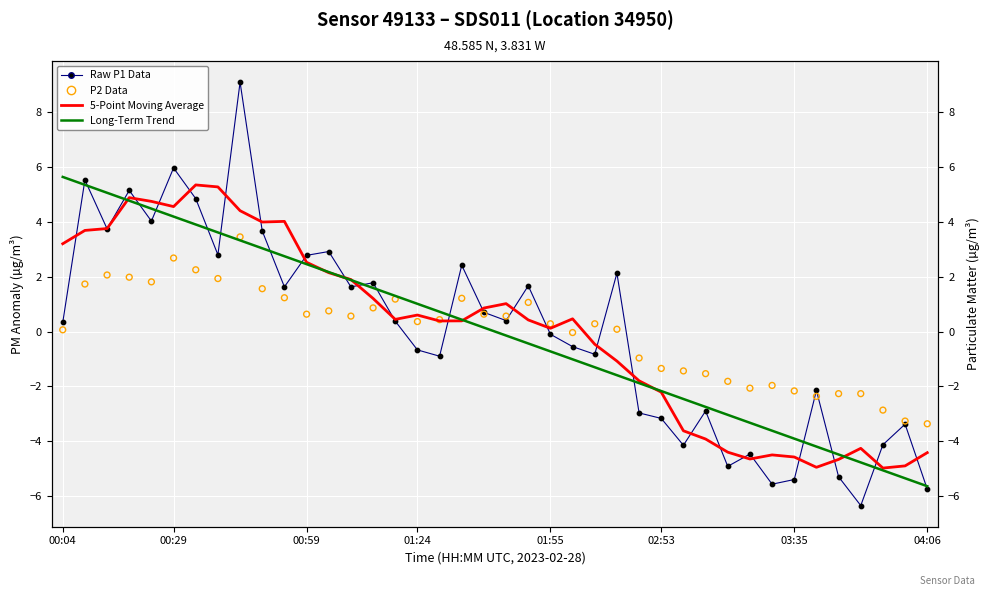

At how many categories does at least one series exceed 4?

10